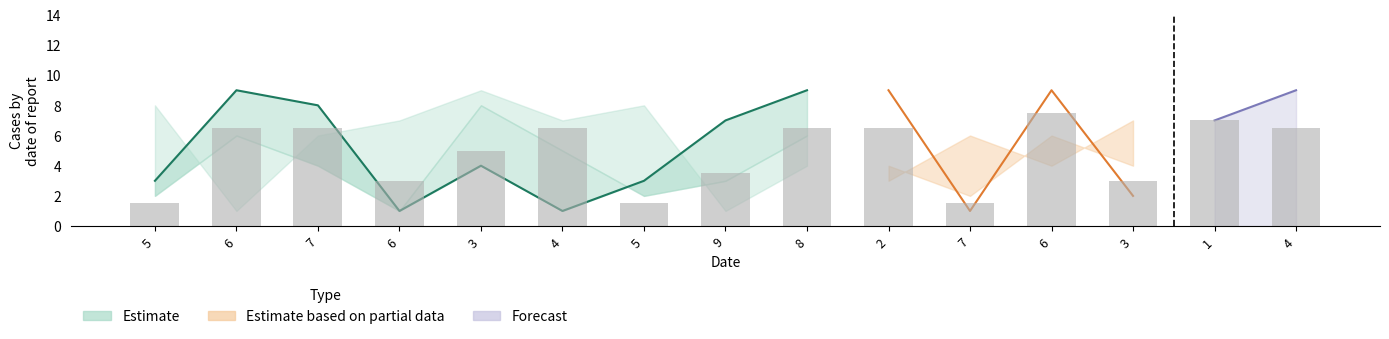

Is the value of col_7 at 9 greater than the value of col_4 at 6?

Yes